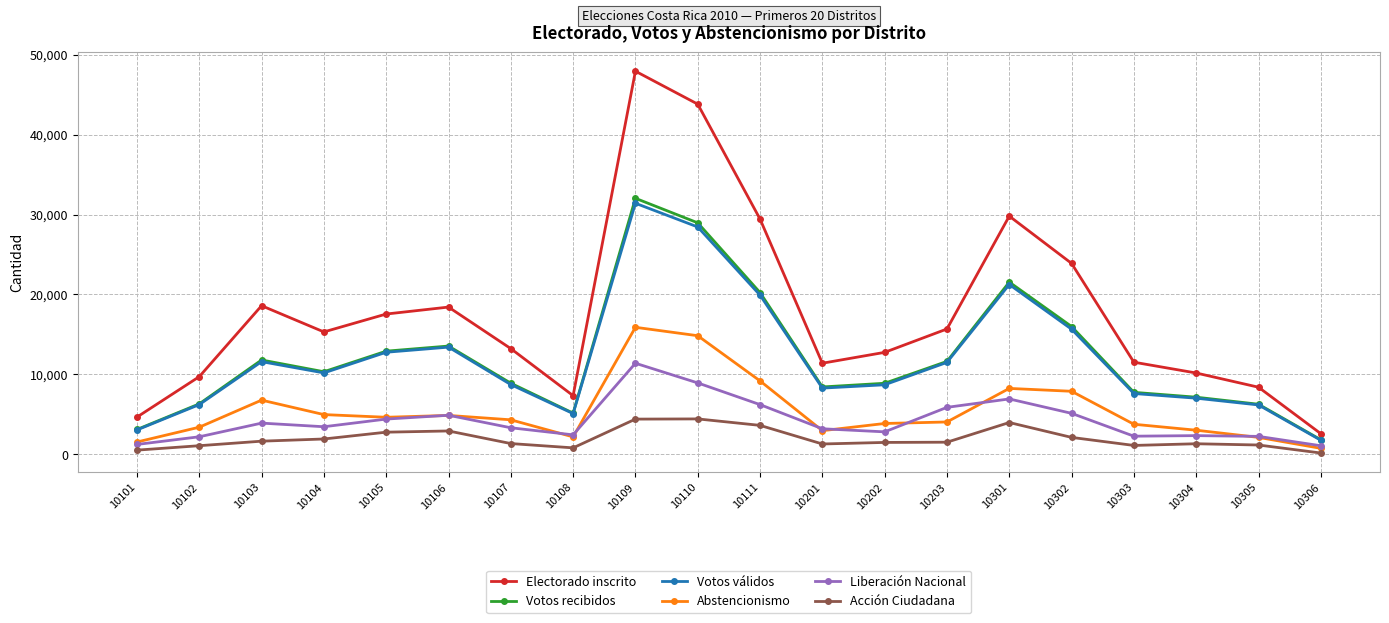

At which category is the sum across all series the highest?

10109